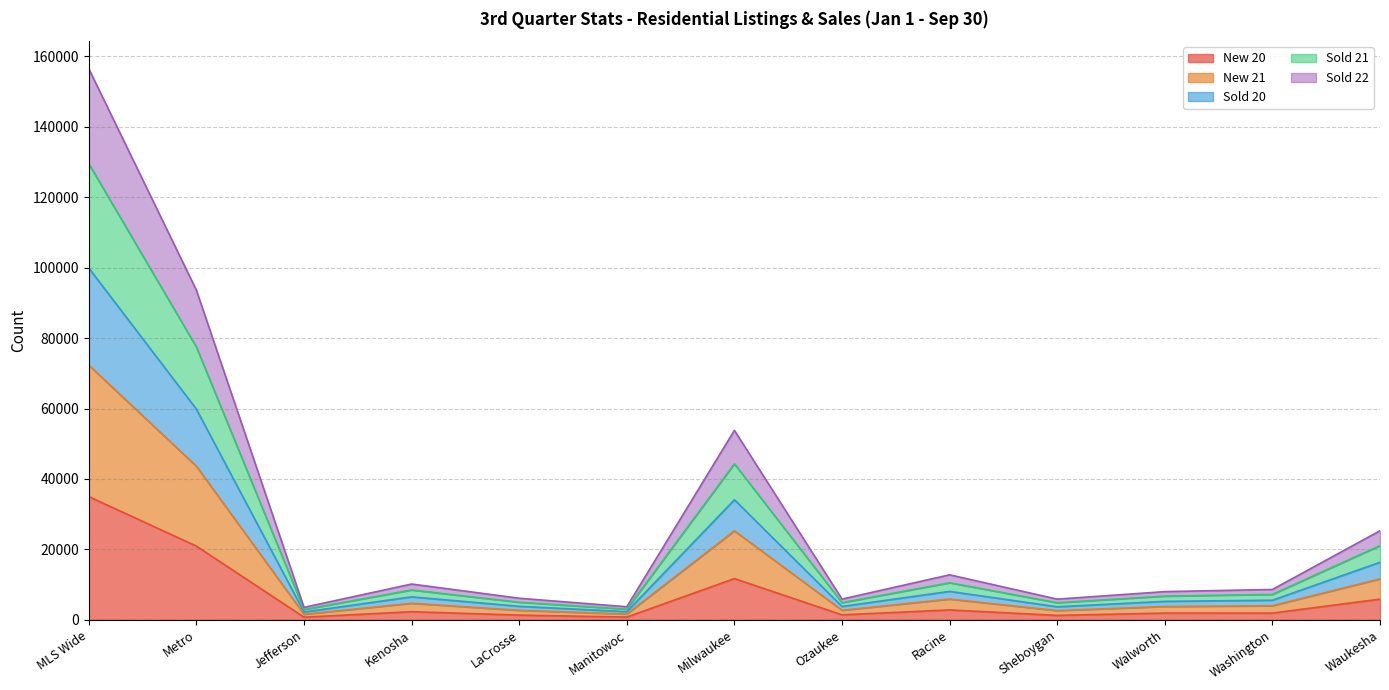

What is the value of the New 21 point at the 12th from the left?

4007